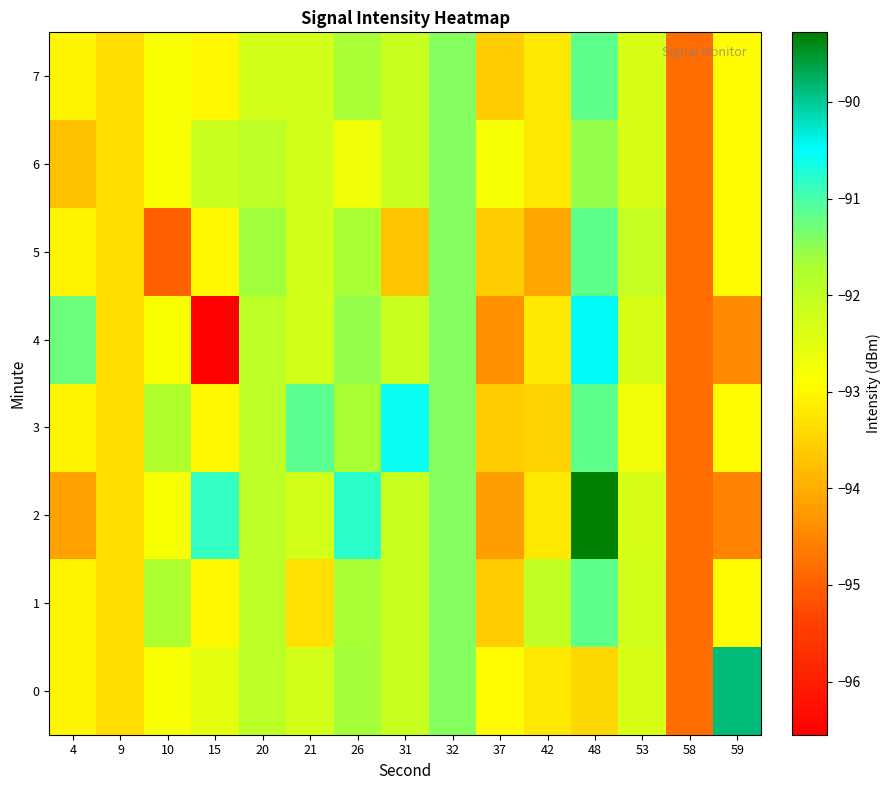

Which has a higher value, 9 or 15?

15